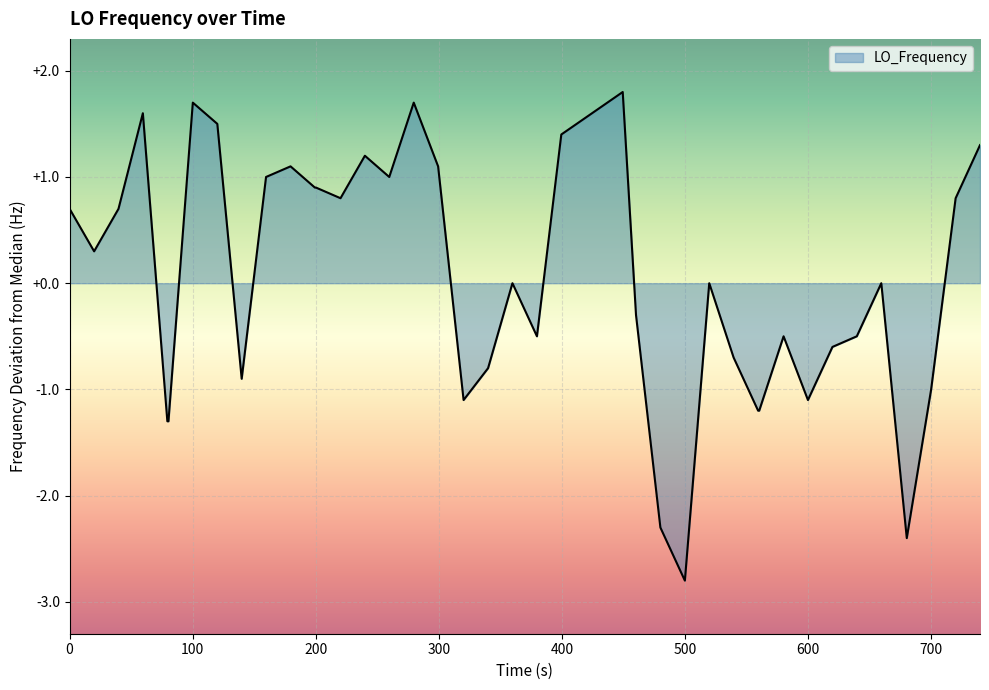

What is the smallest value displayed?

-2.8